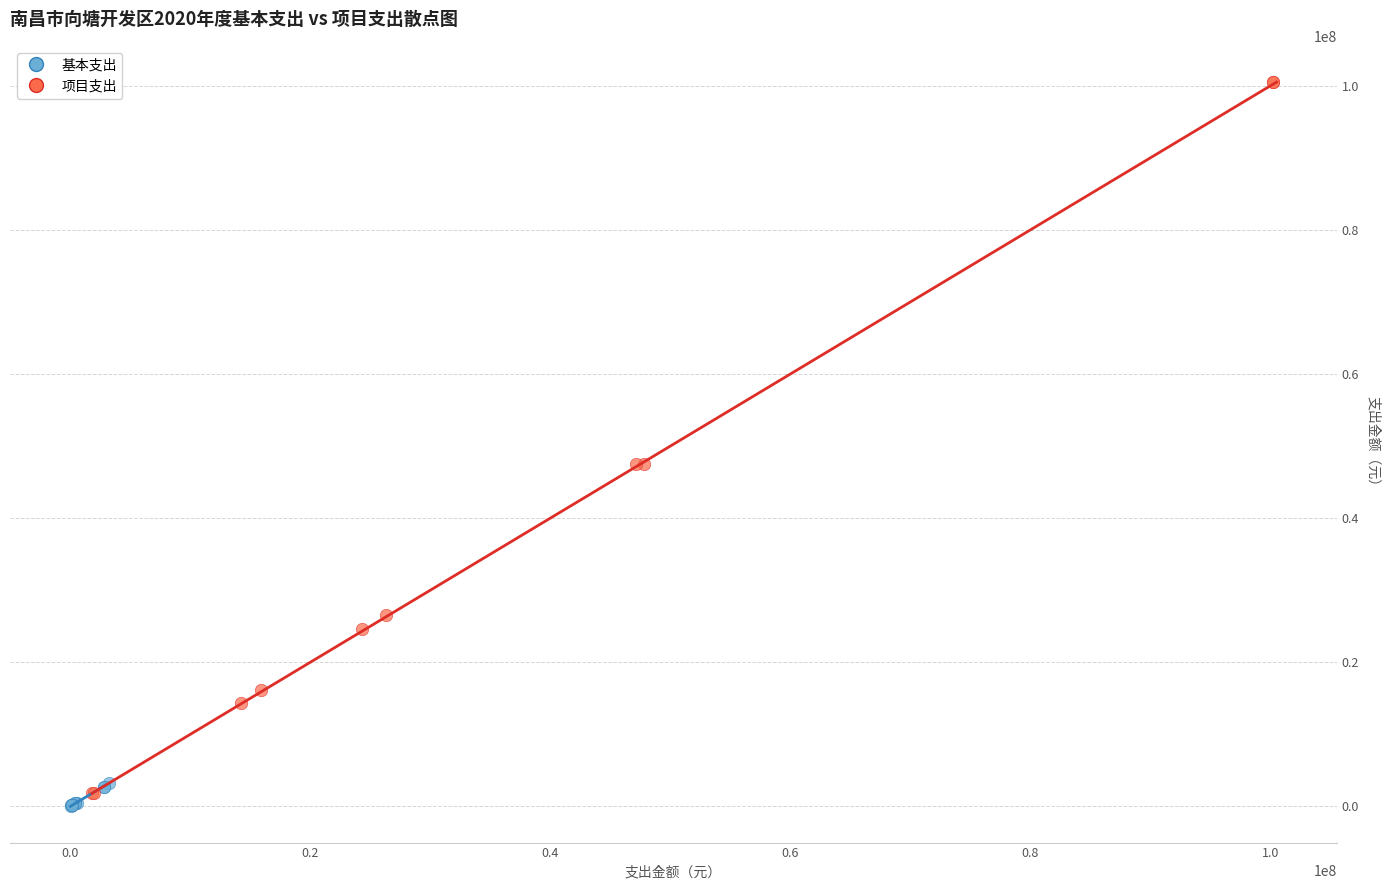

Which series contains the highest Y value?

项目支出